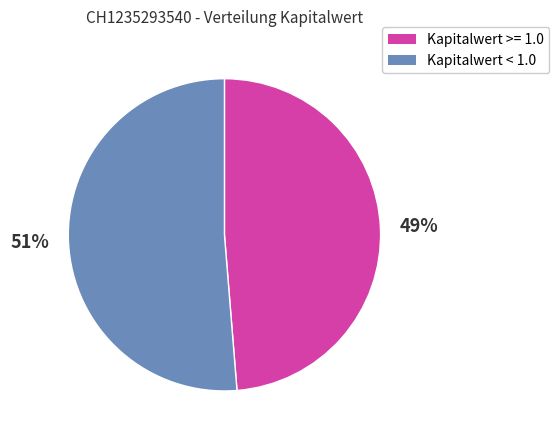

To the nearest percent, what is the average slice percentage?

50%